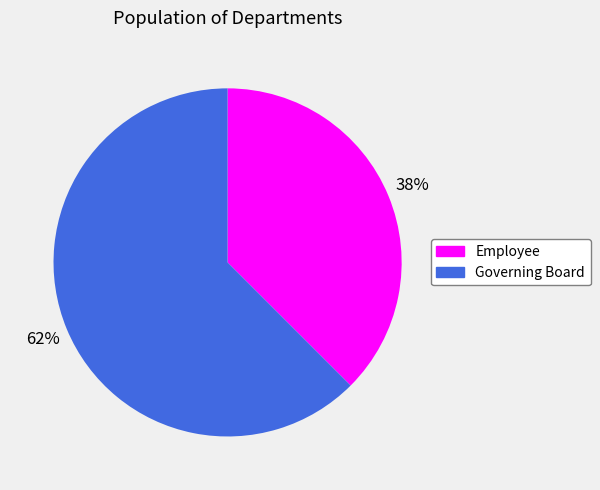

Which category has the biggest portion of the pie?

Governing Board